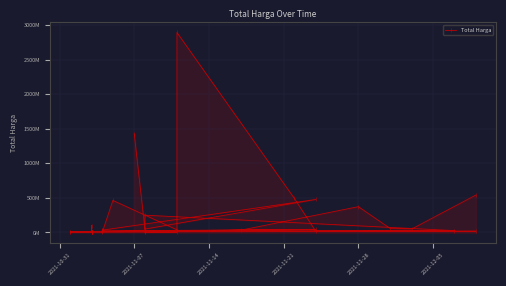

True or false: the data shows 2833611 at 29.

False